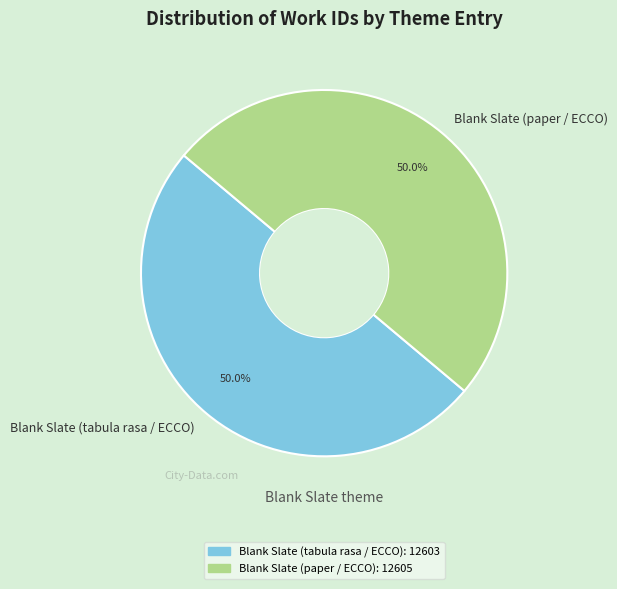

To the nearest percent, what is the combined percentage of Blank Slate (paper / ECCO) and Blank Slate (tabula rasa / ECCO)?

100%